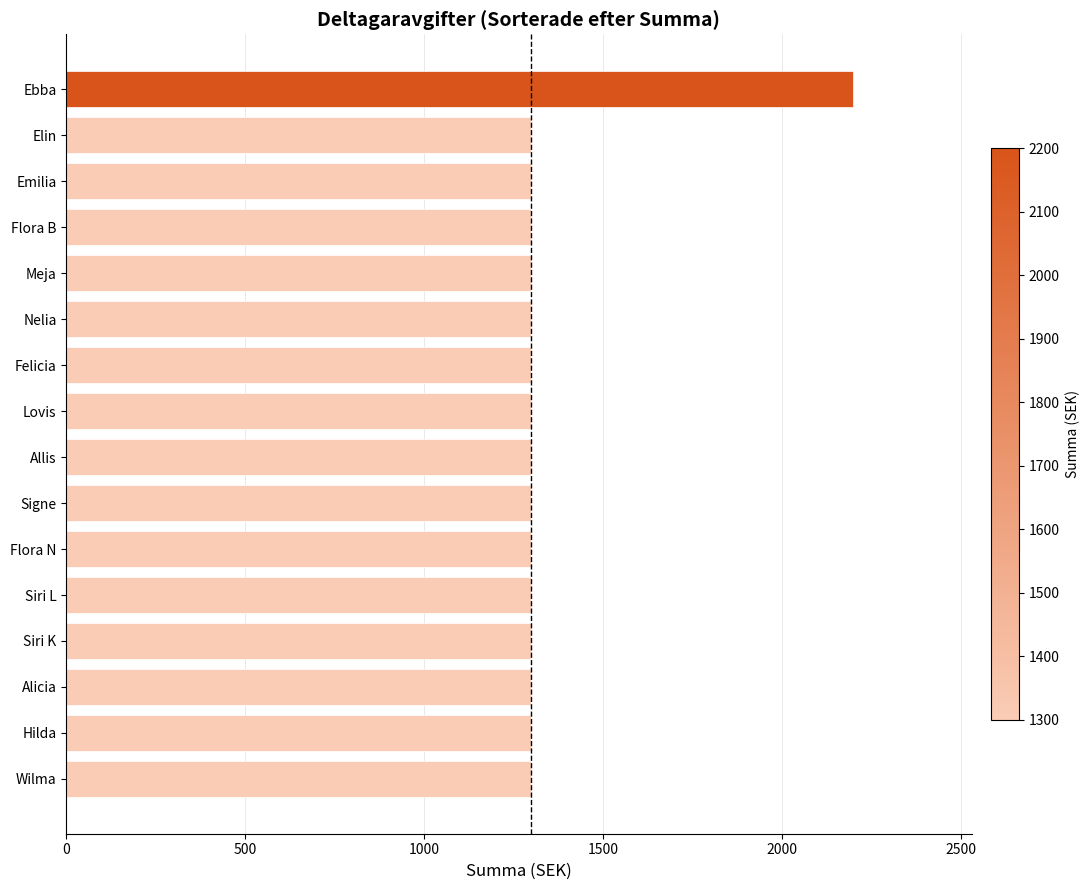

What is the value of the 4th bar from the top?

1300